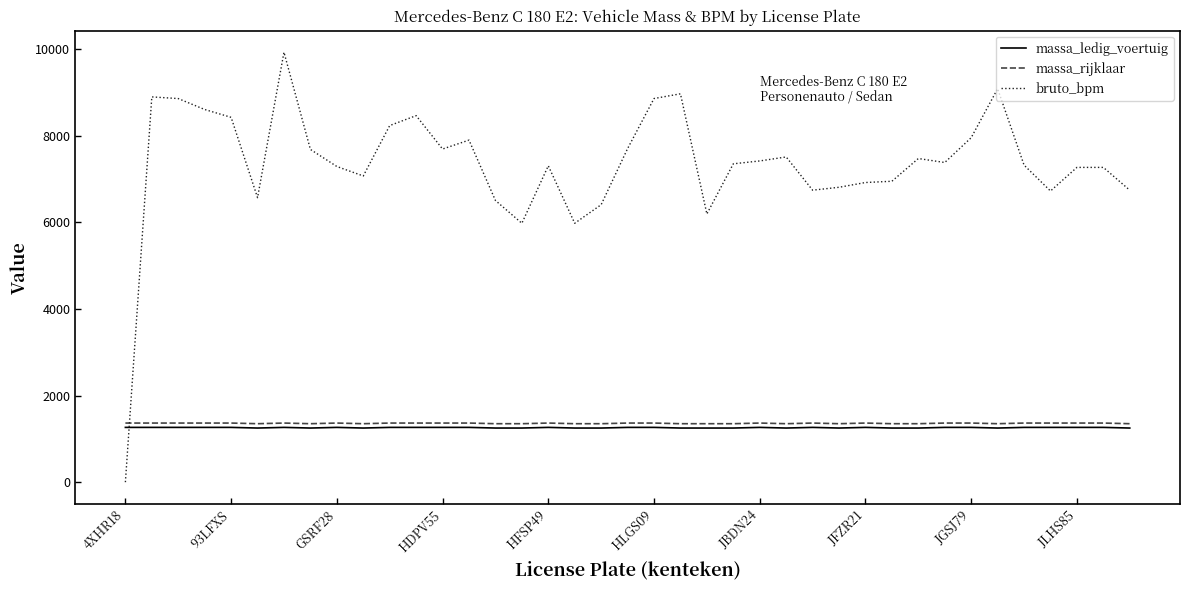

How many times do bruto_bpm and massa_rijklaar cross each other?

1